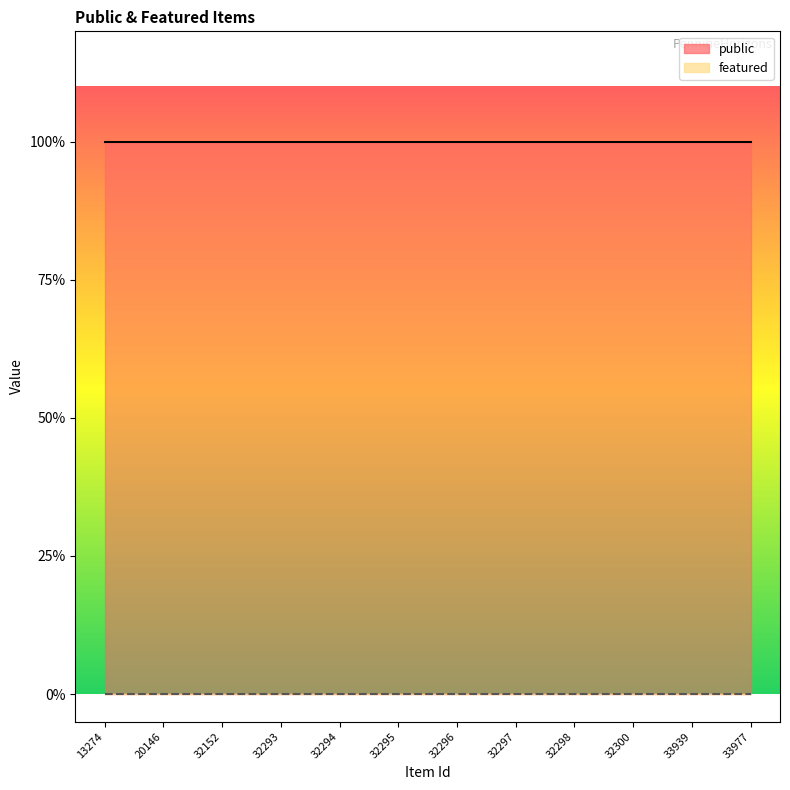

True or false: public has a value of 1 at 32296.

True